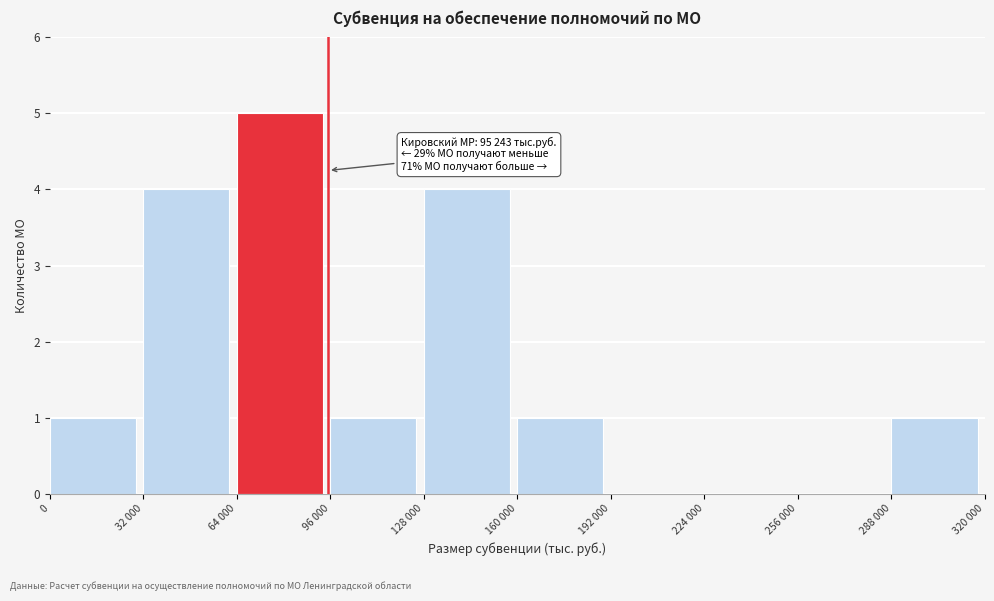

Reading left to right, list all the values displayed in this chart.

0=1	32 000=4	64 000=5	96 000=1	128 000=4	160 000=1	192 000=0	224 000=0	256 000=0	288 000=1